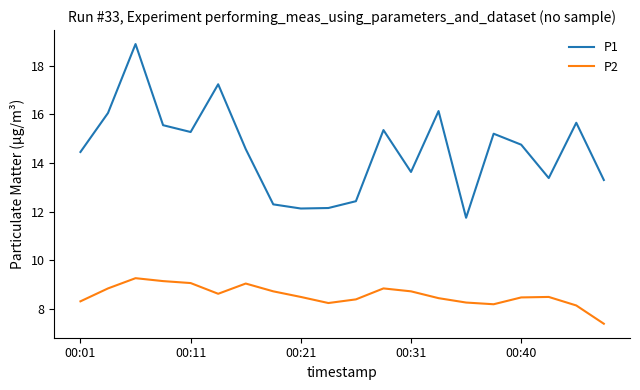

Which series has the largest total across all categories?

P1